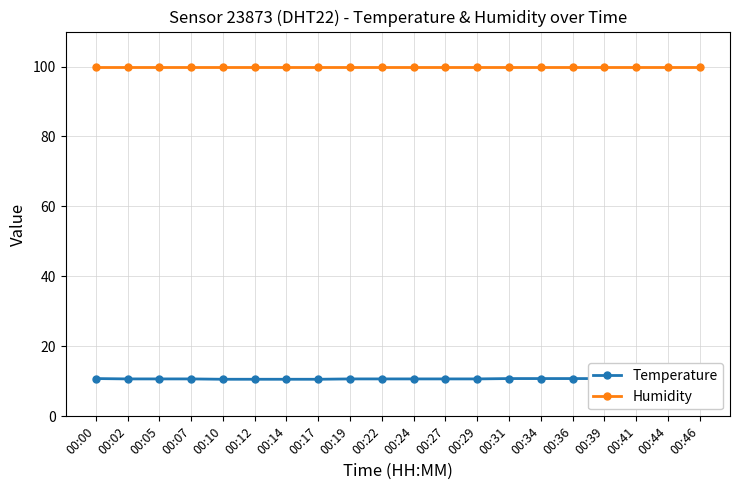

What is the smallest value displayed?

10.6